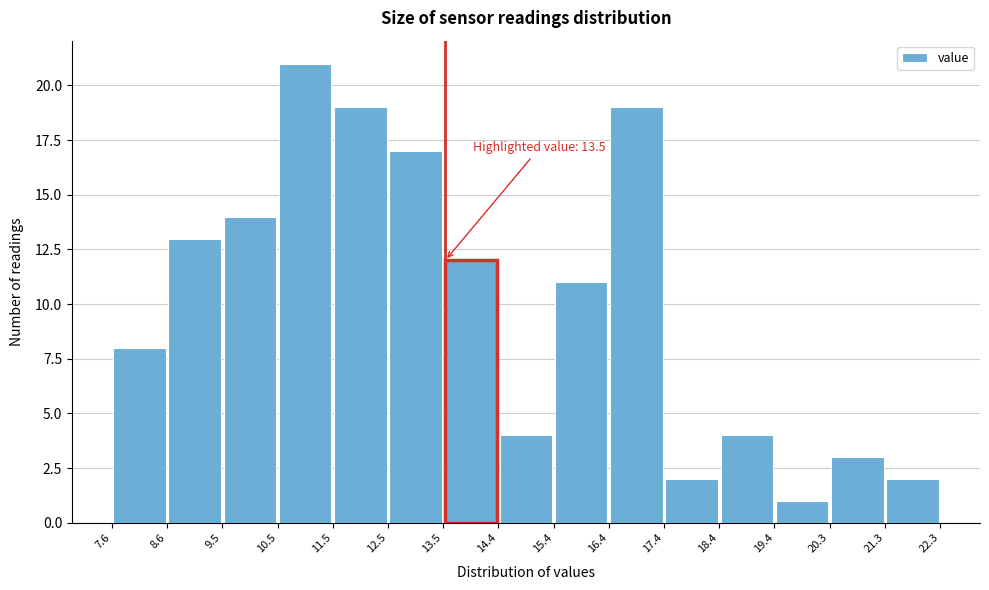

Over which range of the x-axis is the bar tallest?

10.5 to 11.5